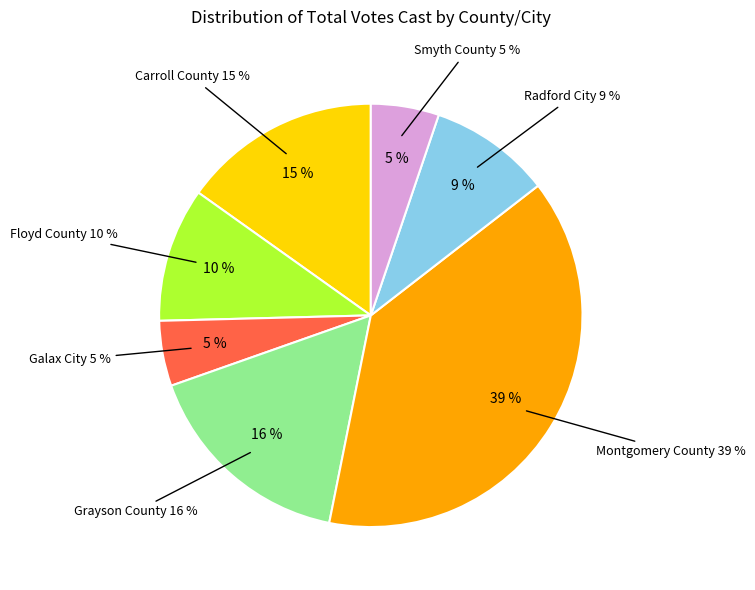

Combined, do Grayson County and Carroll County account for over 50%?

No